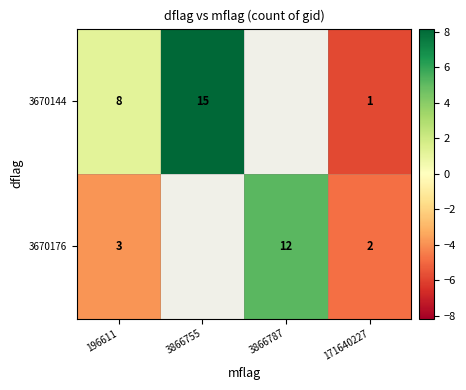

Is the value of 3670144 at 3866755 greater than the value of 3670176 at 3866787?

Yes